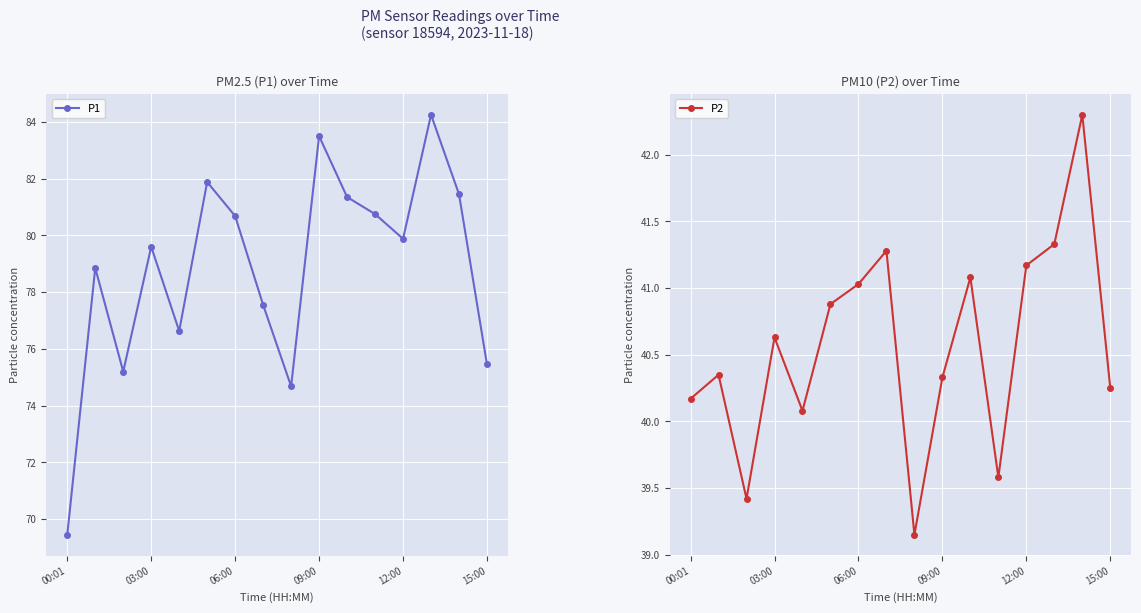

True or false: P1 has more than 2 interior local peaks.

True